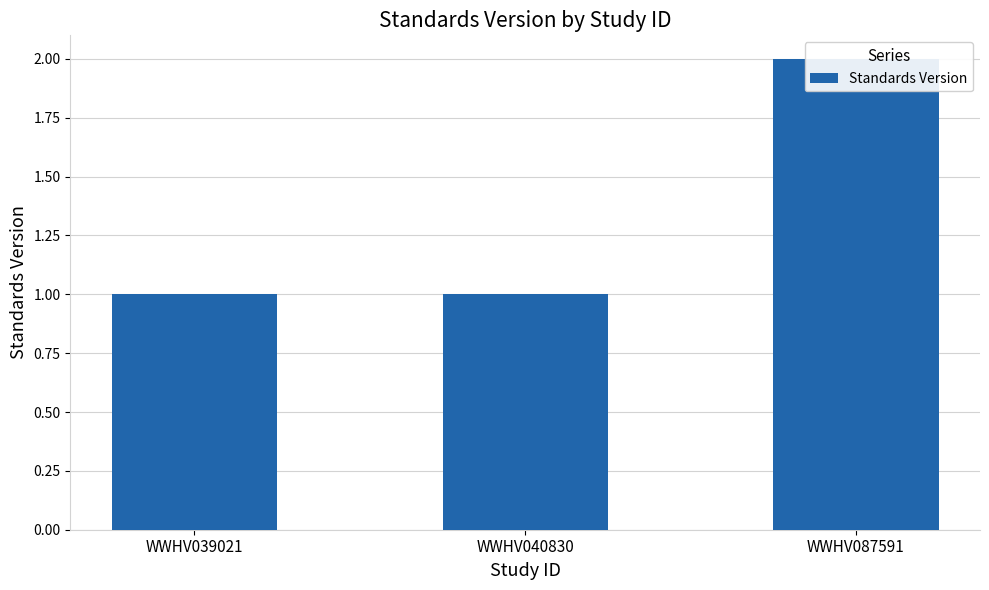

Reading left to right, what are all the values shown in this chart?

WWHV039021=1	WWHV040830=1	WWHV087591=2